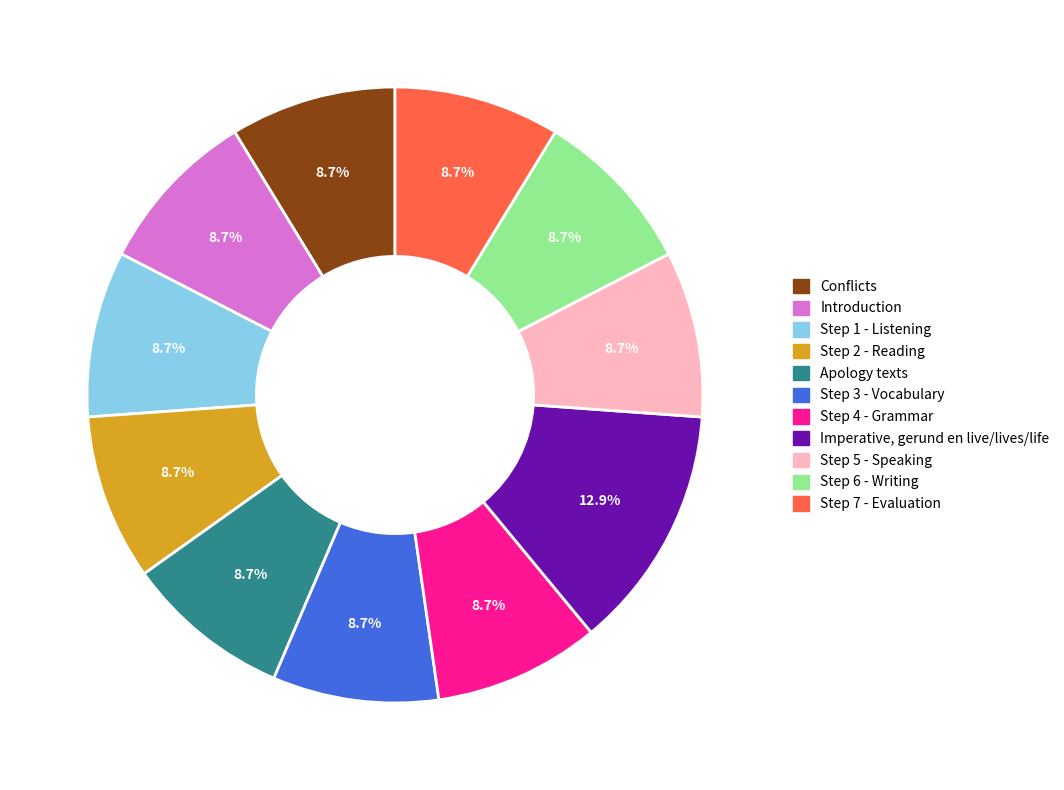

To the nearest percent, what is the average slice percentage?

9%